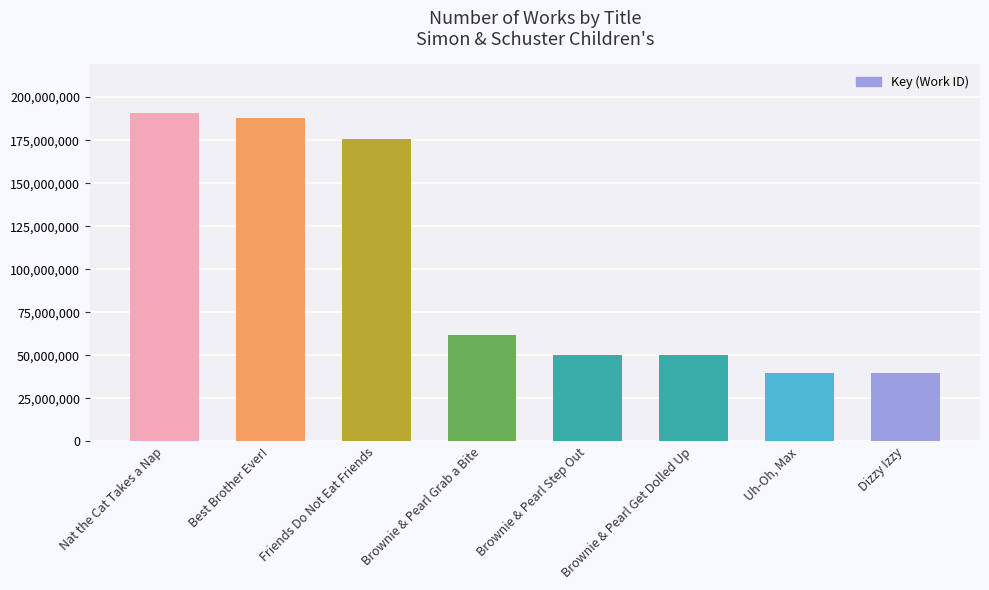

Rank the categories by value from highest to lowest.

Nat the Cat Takes a Nap, Best Brother Ever!, Friends Do Not Eat Friends, Brownie & Pearl Grab a Bite, Brownie & Pearl Step Out, Brownie & Pearl Get Dolled Up, Dizzy Izzy, Uh-Oh, Max